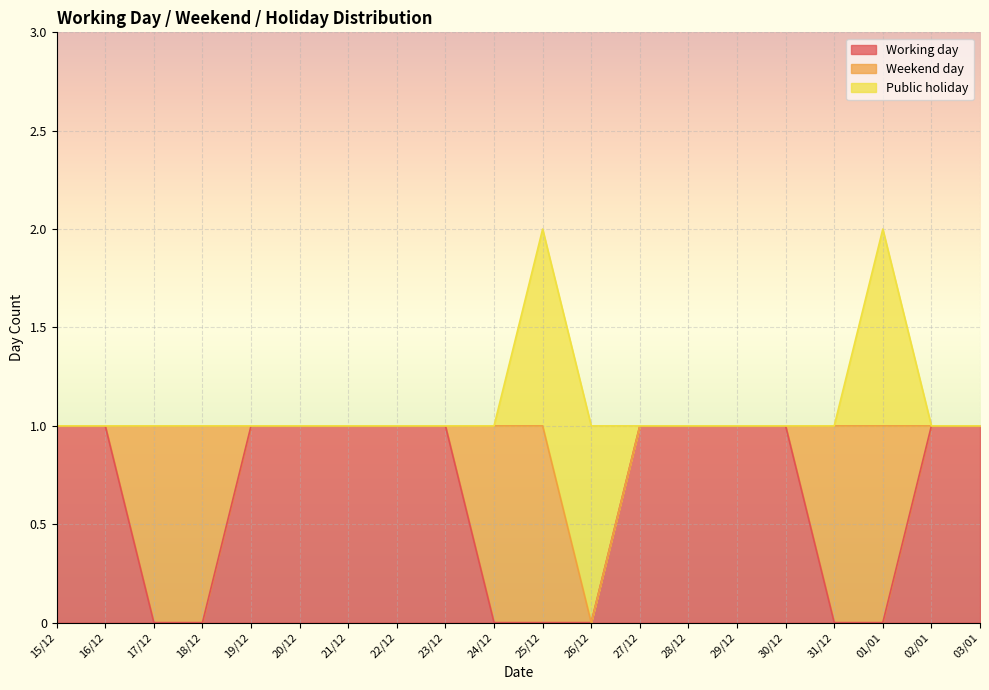

How many lines are shown in the chart?

3